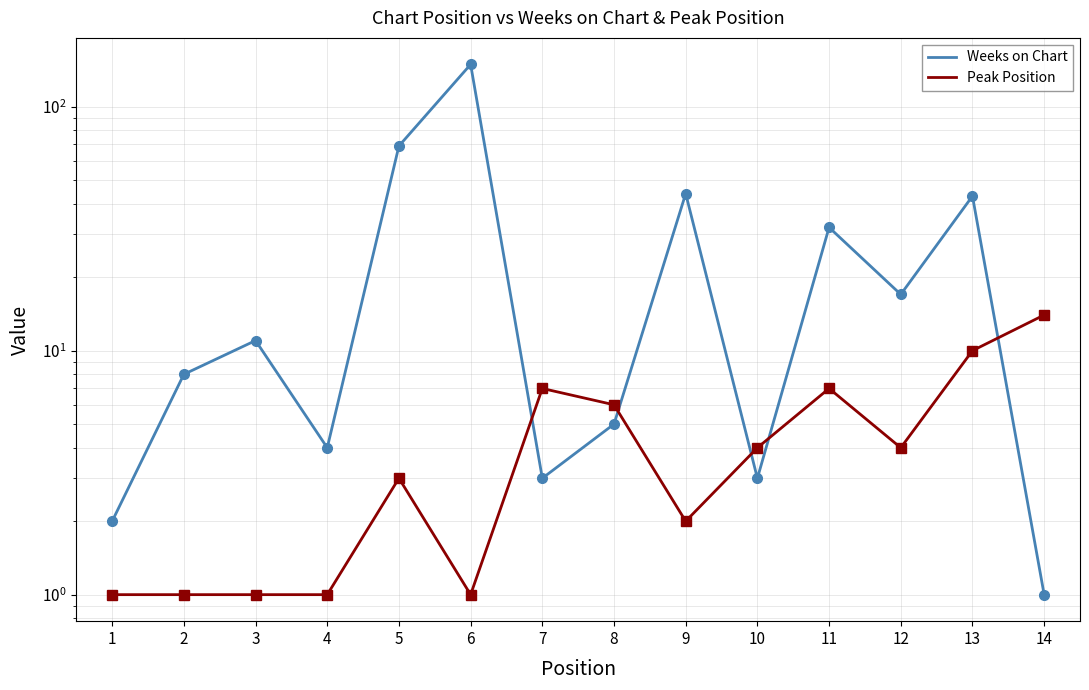

Count the number of categories in the chart.

14